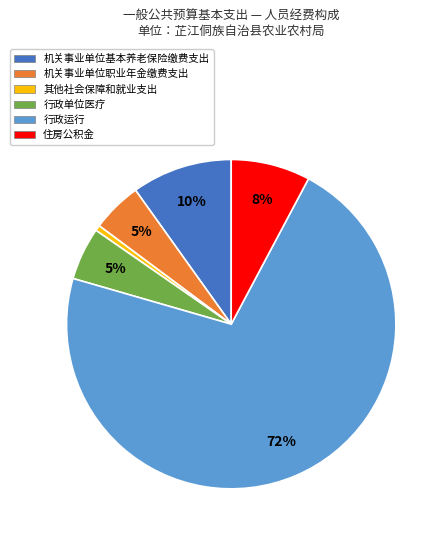

Which has a higher value, 住房公积金 or 机关事业单位职业年金缴费支出?

住房公积金